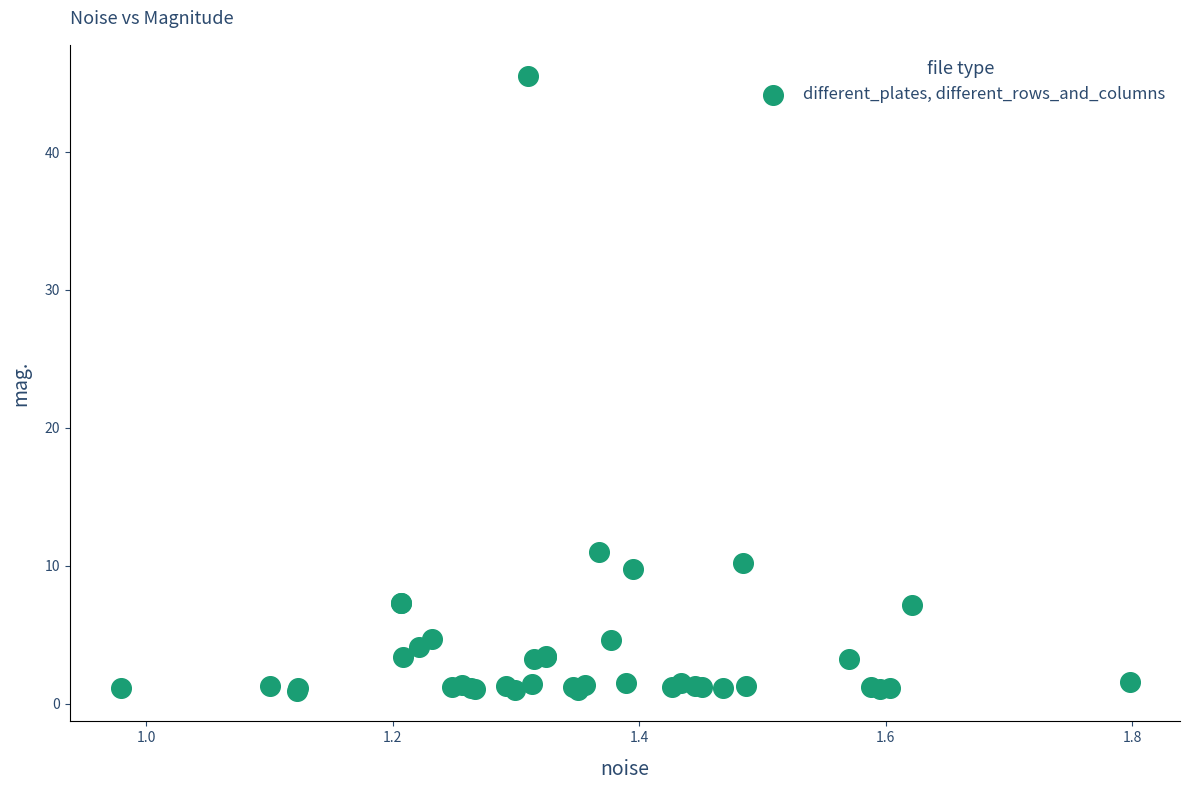

What Y value in the scatter plot is closest to 23?

11.0